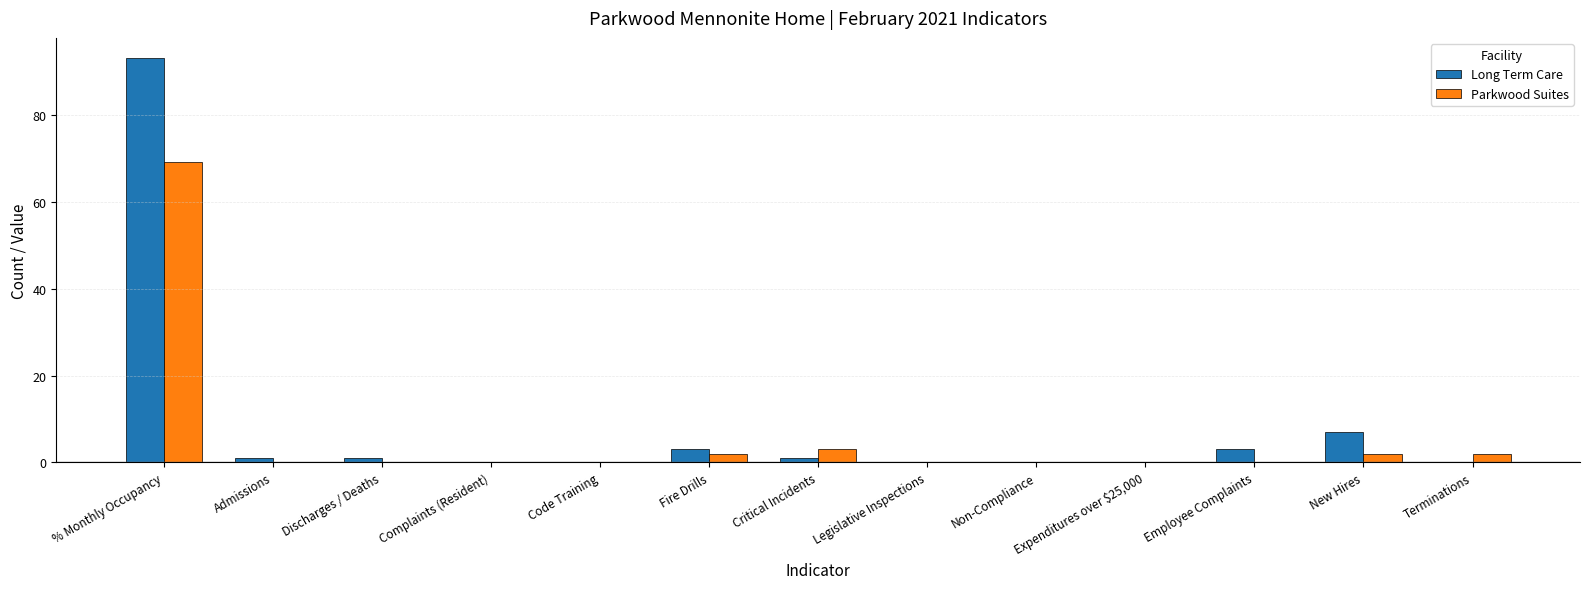

What are all the series names shown in the legend?

Long Term Care, Parkwood Suites